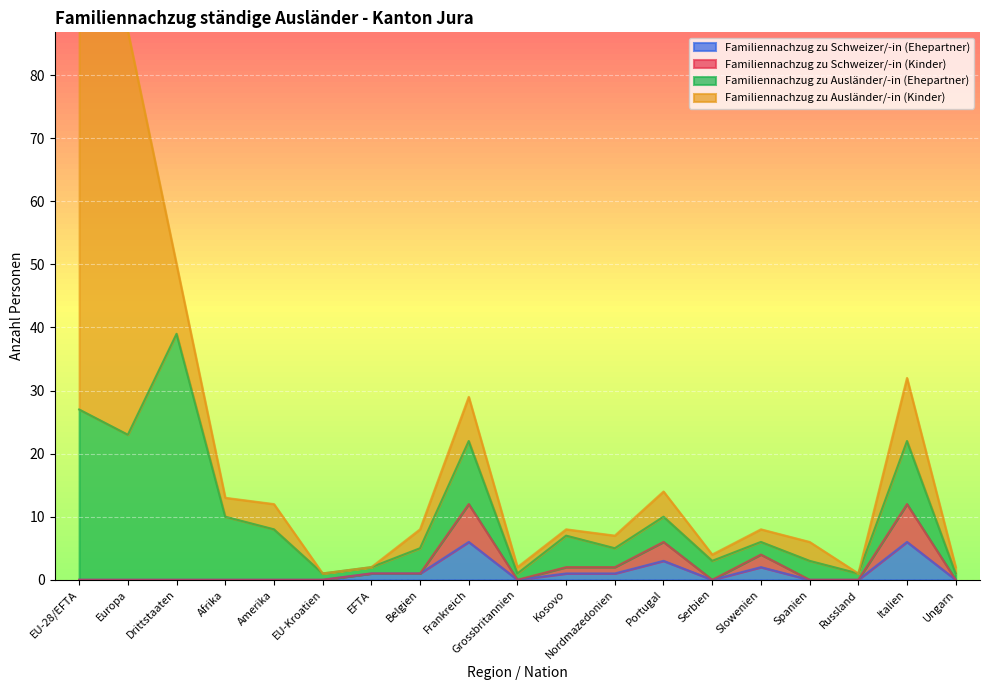

The Familiennachzug zu Schweizer/-in (Ehepartner) series shows 0 at Amerika. True or false?

True